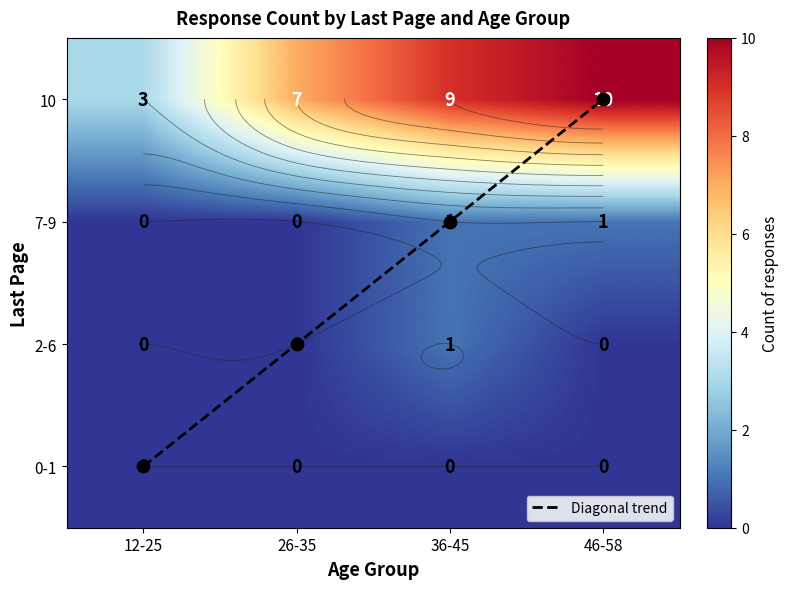

What is the total value across all series at 12-25?

3